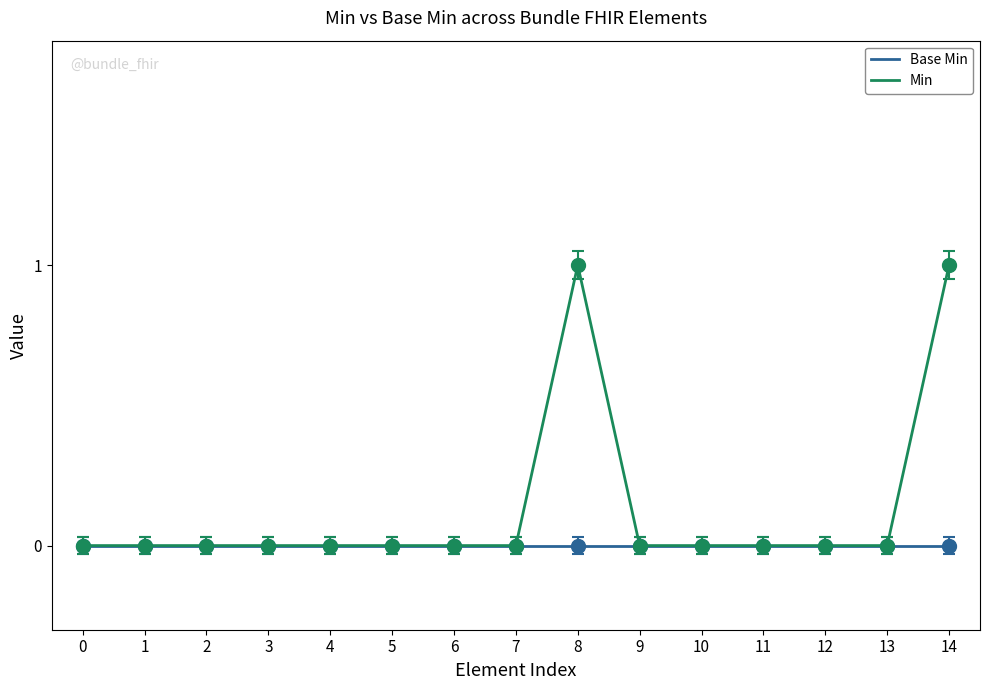

List the series in order of their overall mean, highest first.

Min, Base Min